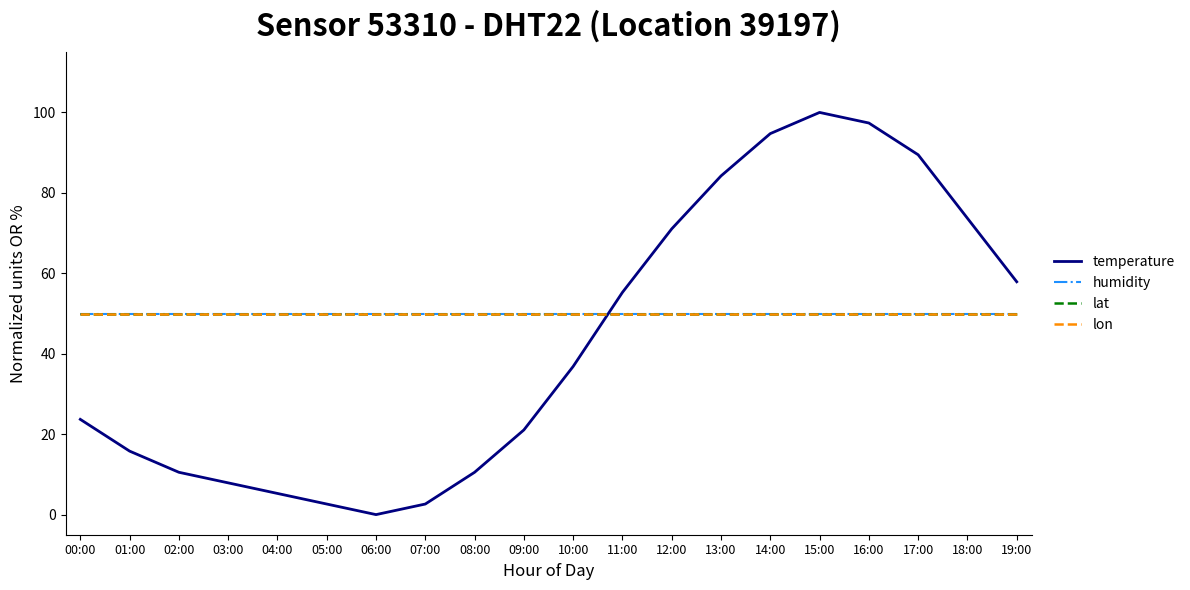

At how many categories does at least one series exceed 0?

20